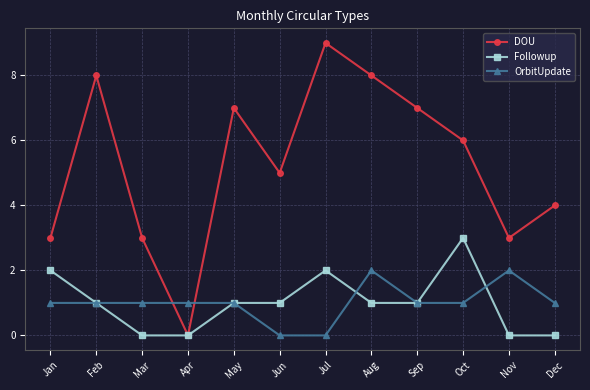

What is the difference between the highest and lowest values at Feb?

7